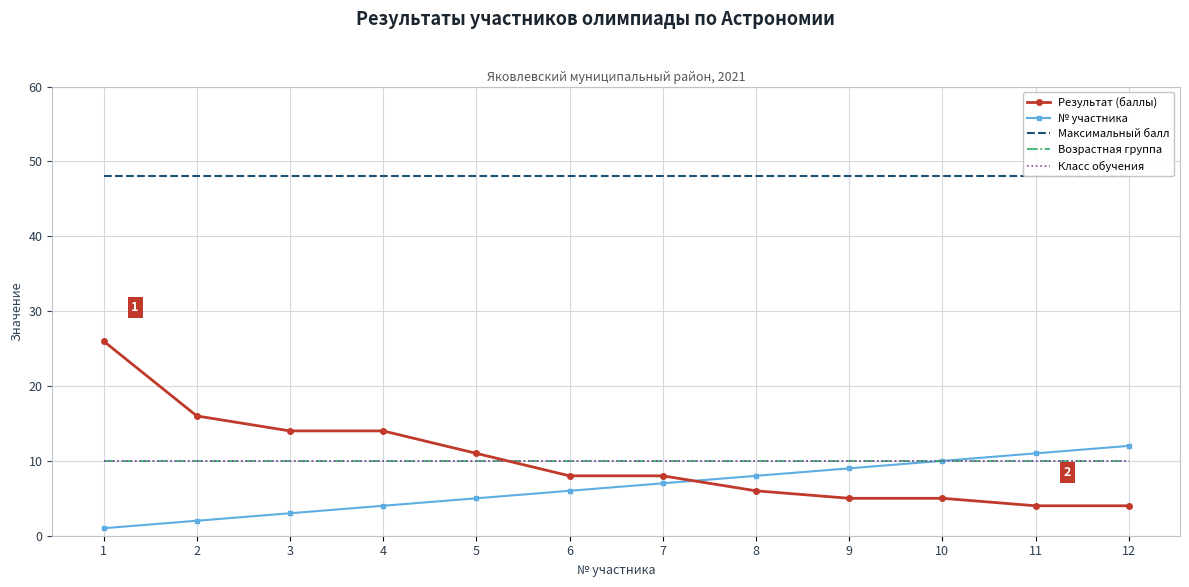

Between 1 and 4, which is larger?

1